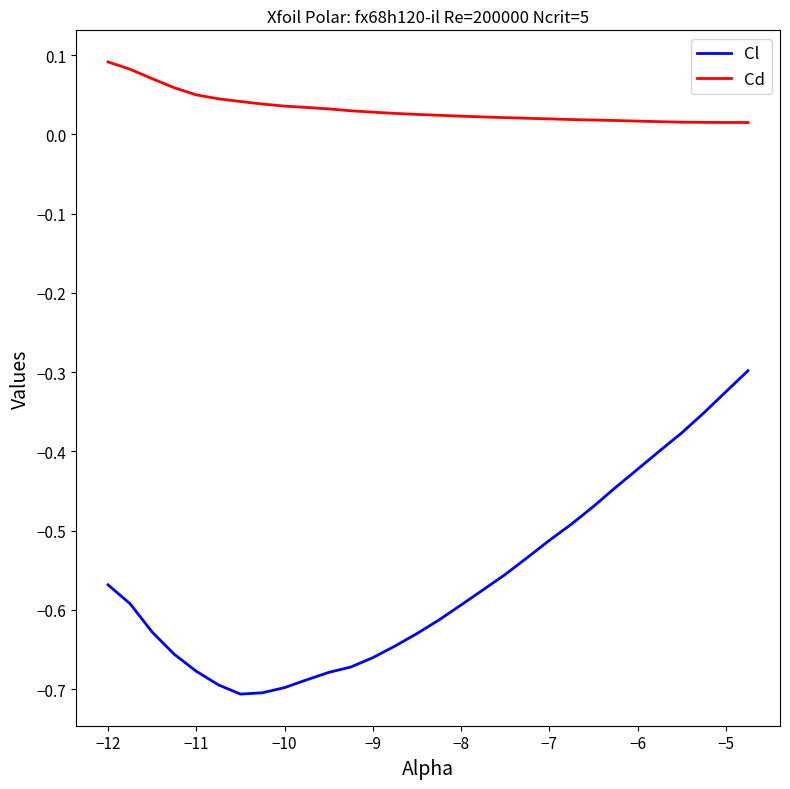

Which series has the largest total across all categories?

Cd